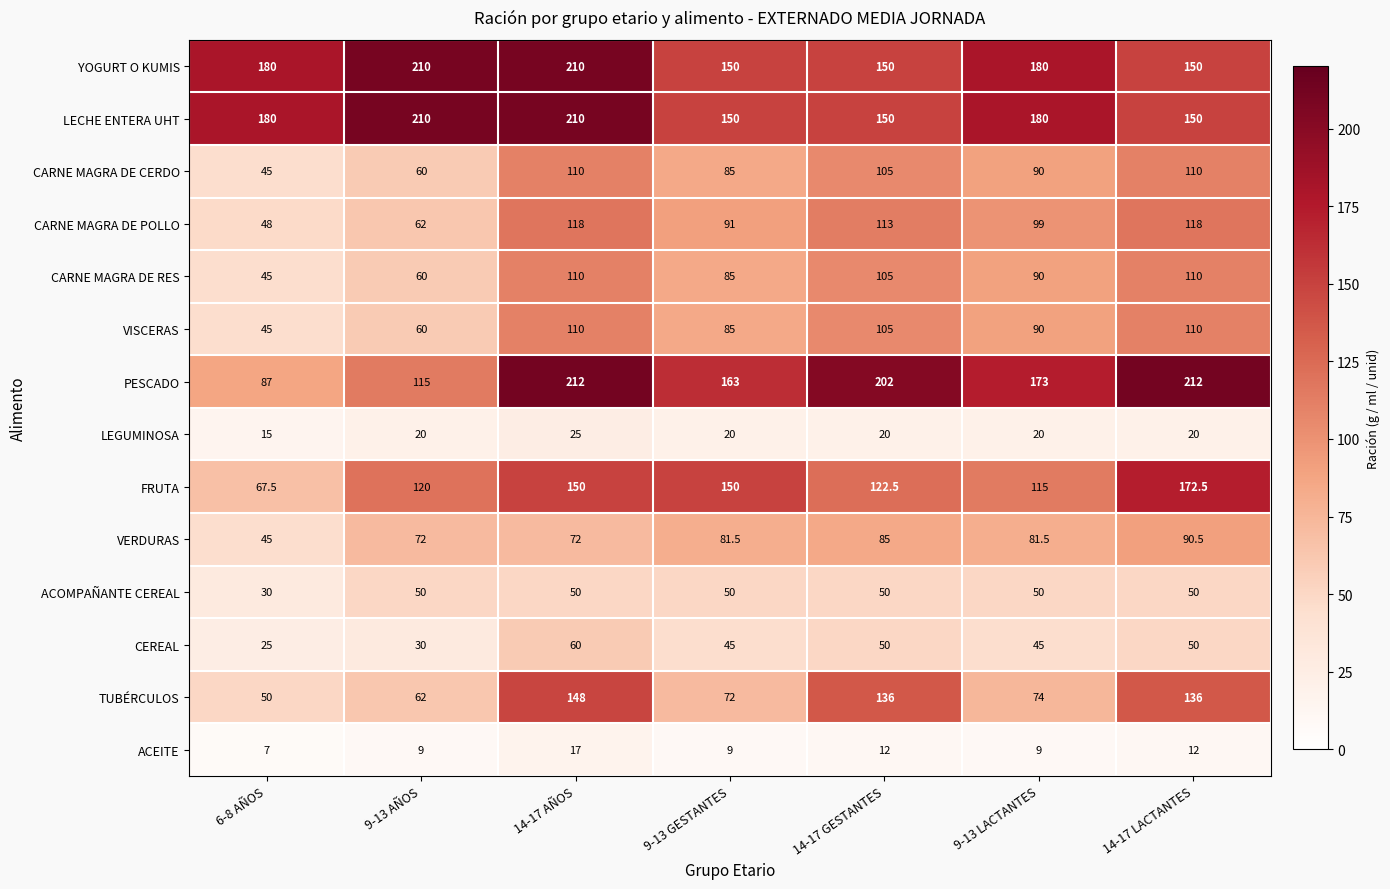

The ACEITE series shows 12.0 at 14-17 LACTANTES. True or false?

True